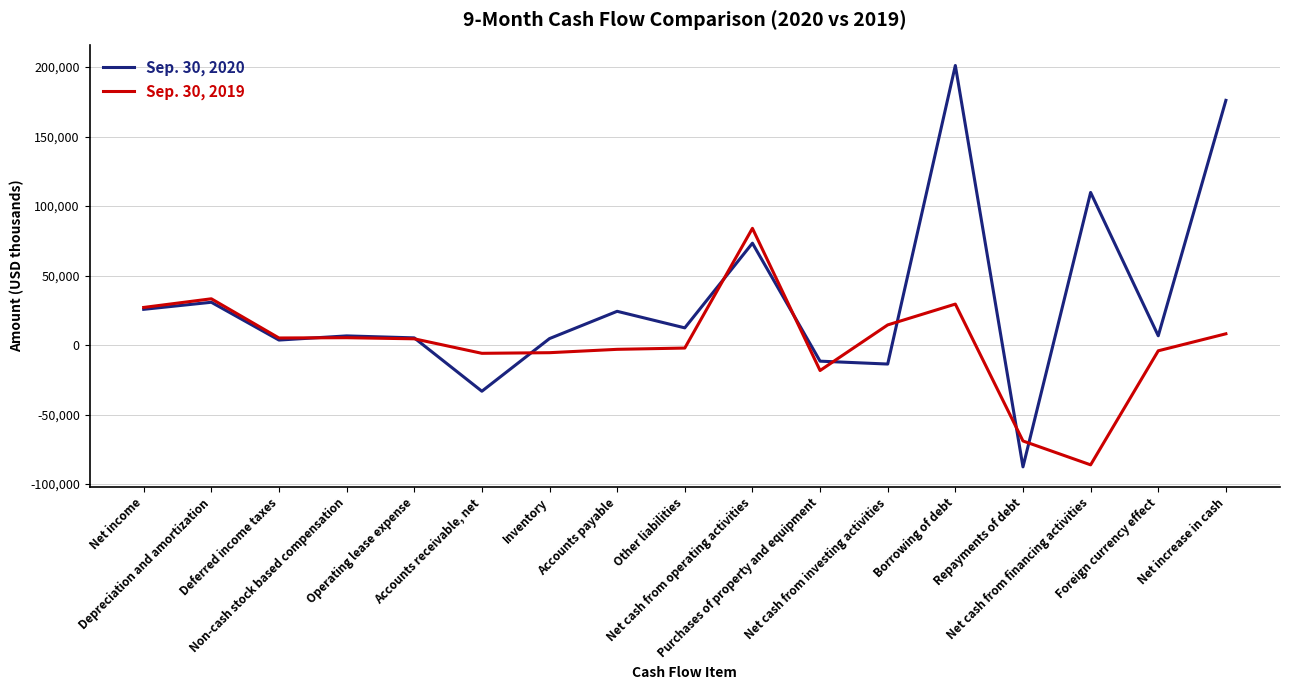

How many series are shown in this chart?

2